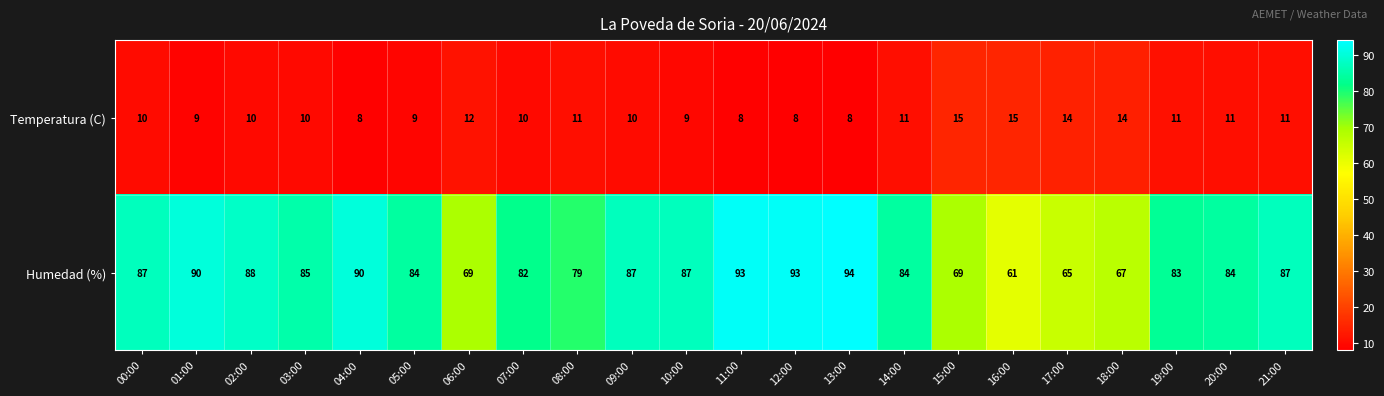

What is the total value across all series at 01:00?

99